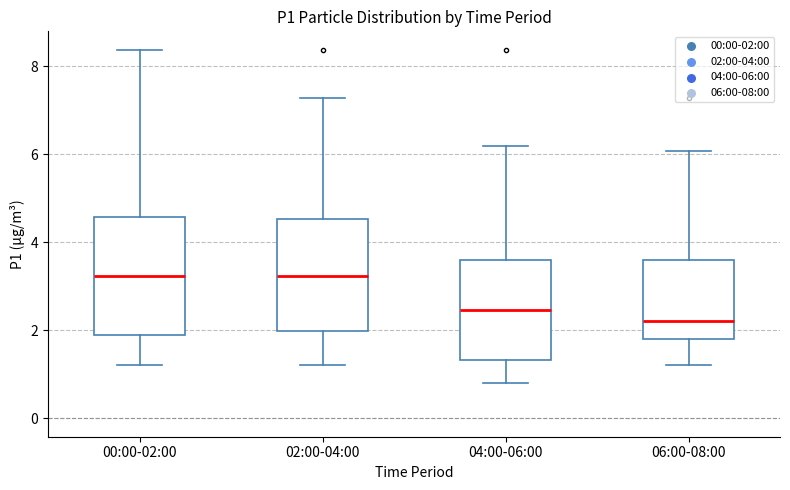

Reading left to right, read every box against the y-axis: the position of its median line, the range the box covers, and the ends of its whiskers. The values are not printed on the chart, so give them approximately, as read against the axis.

00:00-02:00: median 3.2, box 1.8 to 4.6, whiskers 1.2 to 8.4
02:00-04:00: median 3.2, box 2.0 to 4.6, whiskers 1.2 to 7.2
04:00-06:00: median 2.4, box 1.4 to 3.6, whiskers 0.8 to 6.2
06:00-08:00: median 2.2, box 1.8 to 3.6, whiskers 1.2 to 6.0